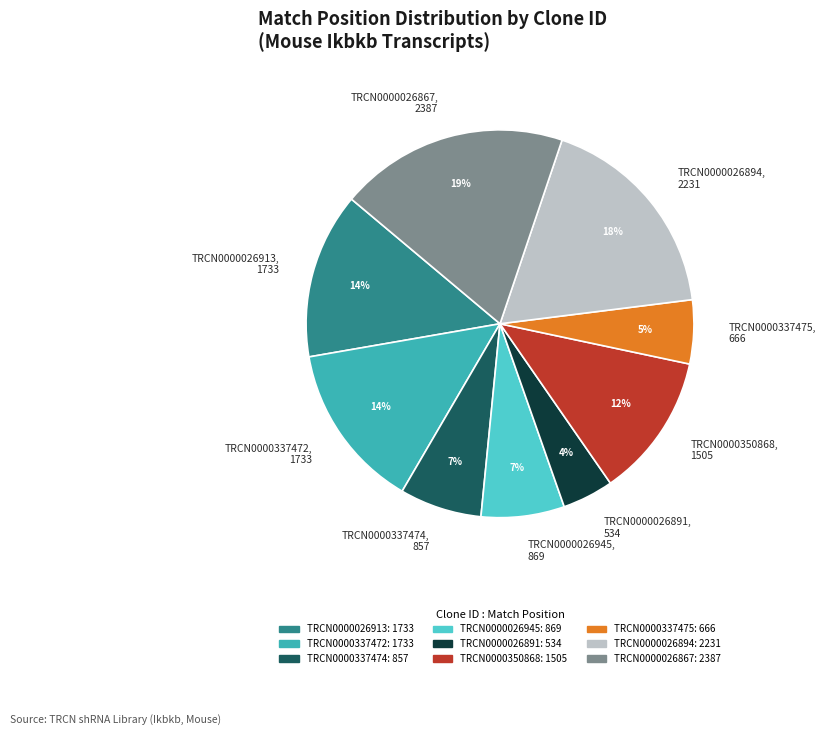

To the nearest percent, what percentage of the pie is TRCN0000350868?

12%